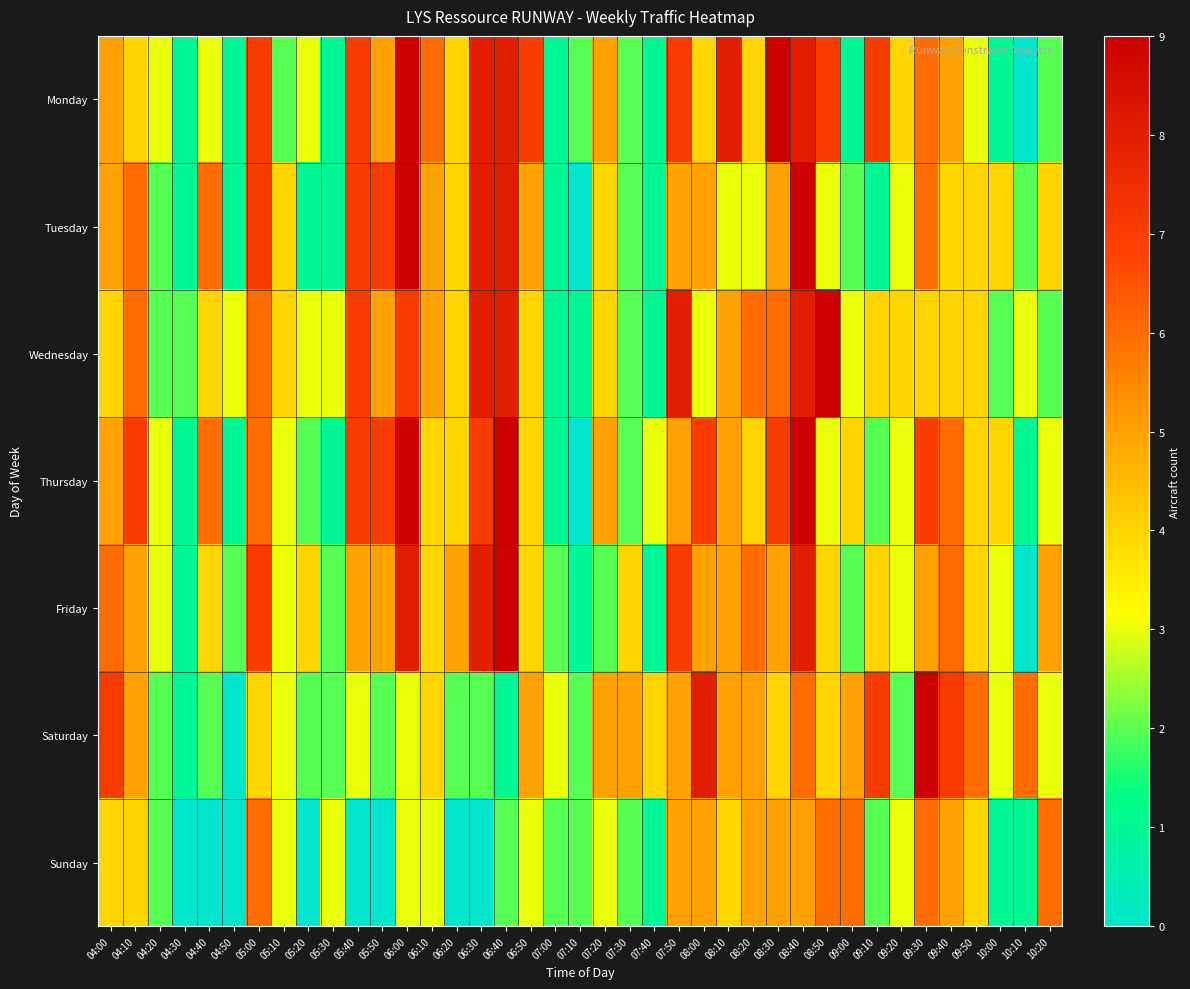

Reading right to left, extract all data points from this chart.

Monday: 10:20=2	10:10=0	10:00=1	09:50=3	09:40=5	09:30=6	09:20=4	09:10=7	09:00=1	08:50=7	08:40=8	08:30=9	08:20=4	08:10=8	08:00=4	07:50=7	07:40=1	07:30=2	07:20=5	07:10=2	07:00=1	06:50=7	06:40=8	06:30=8	06:20=4	06:10=6	06:00=9	05:50=5	05:40=7	05:30=1	05:20=3	05:10=2	05:00=7	04:50=1	04:40=3	04:30=1	04:20=3	04:10=4	04:00=5
Tuesday: 10:20=4	10:10=2	10:00=4	09:50=4	09:40=4	09:30=6	09:20=3	09:10=1	09:00=2	08:50=3	08:40=9	08:30=5	08:20=3	08:10=3	08:00=5	07:50=5	07:40=1	07:30=2	07:20=4	07:10=0	07:00=1	06:50=5	06:40=8	06:30=8	06:20=4	06:10=5	06:00=9	05:50=7	05:40=7	05:30=1	05:20=1	05:10=4	05:00=7	04:50=1	04:40=6	04:30=1	04:20=2	04:10=6	04:00=5
Wednesday: 10:20=2	10:10=3	10:00=2	09:50=4	09:40=4	09:30=4	09:20=4	09:10=4	09:00=3	08:50=9	08:40=8	08:30=6	08:20=6	08:10=5	08:00=3	07:50=8	07:40=1	07:30=2	07:20=4	07:10=1	07:00=1	06:50=4	06:40=8	06:30=8	06:20=4	06:10=5	06:00=7	05:50=5	05:40=7	05:30=3	05:20=3	05:10=4	05:00=6	04:50=3	04:40=4	04:30=2	04:20=2	04:10=6	04:00=4
Thursday: 10:20=3	10:10=1	10:00=4	09:50=4	09:40=6	09:30=7	09:20=3	09:10=2	09:00=4	08:50=3	08:40=9	08:30=7	08:20=4	08:10=5	08:00=7	07:50=5	07:40=3	07:30=2	07:20=5	07:10=0	07:00=1	06:50=4	06:40=9	06:30=7	06:20=4	06:10=4	06:00=9	05:50=7	05:40=7	05:30=1	05:20=2	05:10=3	05:00=6	04:50=1	04:40=6	04:30=1	04:20=3	04:10=7	04:00=5
Friday: 10:20=5	10:10=0	10:00=3	09:50=4	09:40=6	09:30=5	09:20=3	09:10=4	09:00=2	08:50=4	08:40=8	08:30=5	08:20=6	08:10=5	08:00=5	07:50=7	07:40=1	07:30=4	07:20=2	07:10=1	07:00=2	06:50=4	06:40=9	06:30=8	06:20=5	06:10=4	06:00=8	05:50=5	05:40=5	05:30=2	05:20=4	05:10=3	05:00=7	04:50=2	04:40=4	04:30=1	04:20=3	04:10=5	04:00=6
Saturday: 10:20=3	10:10=6	10:00=3	09:50=6	09:40=7	09:30=9	09:20=2	09:10=7	09:00=5	08:50=4	08:40=6	08:30=4	08:20=5	08:10=5	08:00=8	07:50=5	07:40=4	07:30=5	07:20=5	07:10=2	07:00=3	06:50=5	06:40=1	06:30=2	06:20=2	06:10=4	06:00=3	05:50=2	05:40=3	05:30=2	05:20=2	05:10=3	05:00=4	04:50=0	04:40=2	04:30=1	04:20=2	04:10=5	04:00=7
Sunday: 10:20=6	10:10=1	10:00=1	09:50=4	09:40=5	09:30=6	09:20=3	09:10=2	09:00=6	08:50=6	08:40=5	08:30=5	08:20=5	08:10=4	08:00=5	07:50=5	07:40=1	07:30=2	07:20=3	07:10=2	07:00=2	06:50=3	06:40=2	06:30=0	06:20=0	06:10=3	06:00=3	05:50=0	05:40=0	05:30=3	05:20=0	05:10=3	05:00=6	04:50=0	04:40=0	04:30=0	04:20=2	04:10=4	04:00=4